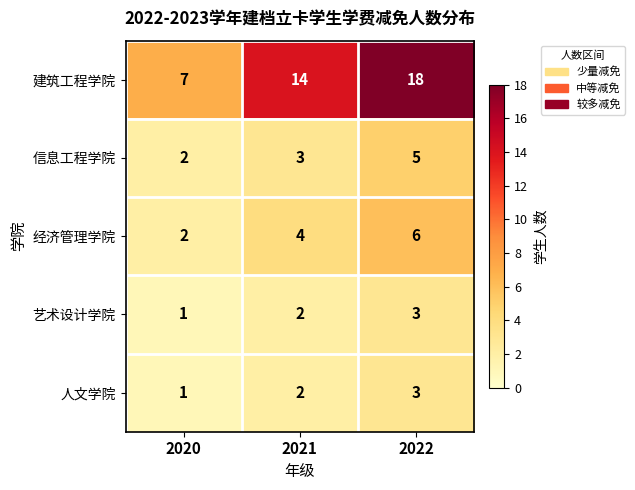

What is the sum of all 信息工程学院 values?

10